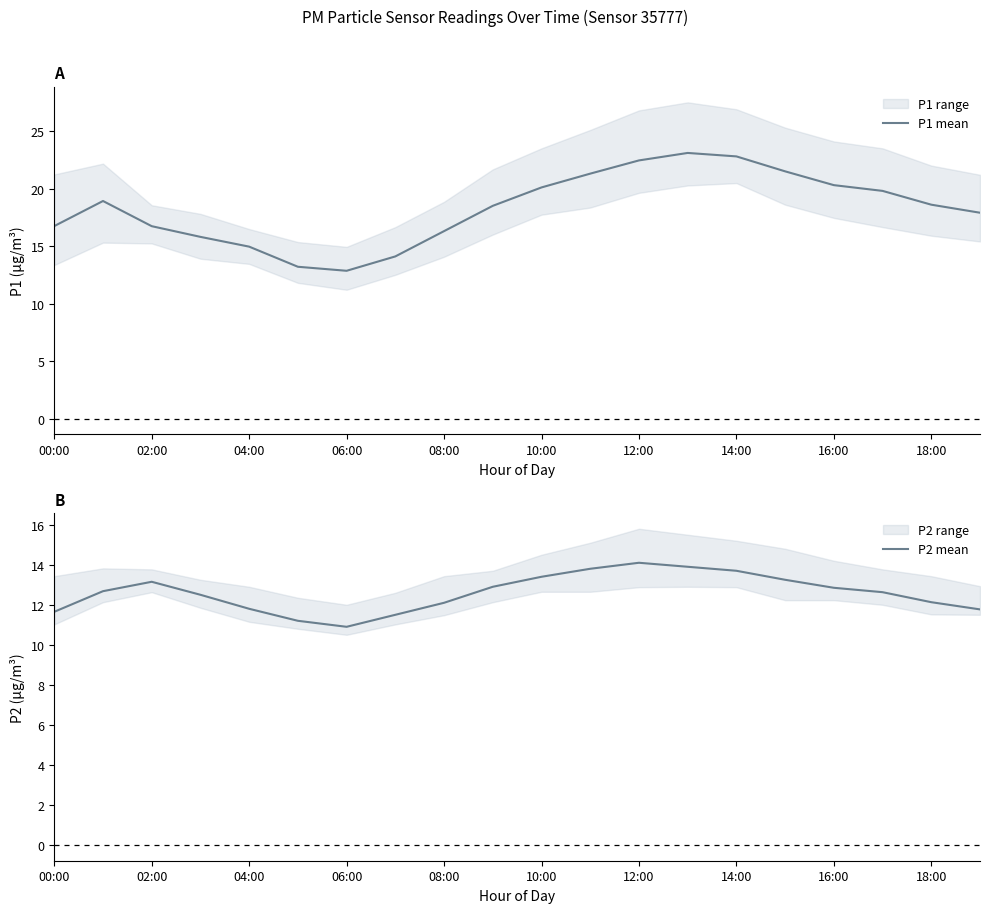

Is this an area chart (filled region under the line)?

No